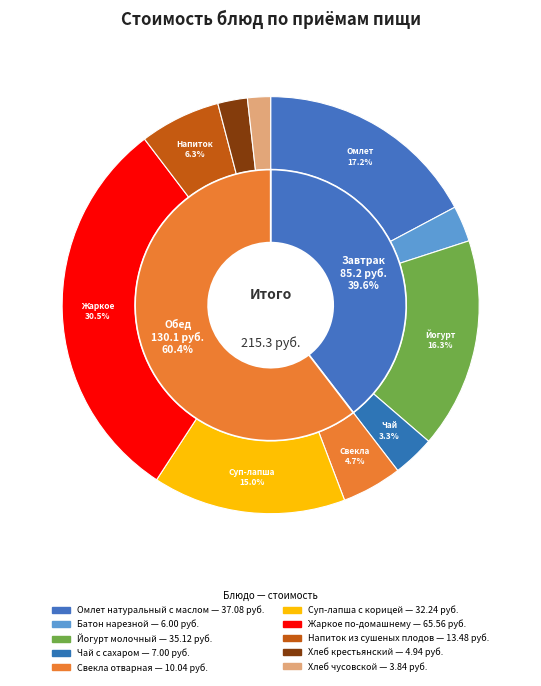

To the nearest percent, what is the difference between the largest and smallest slice percentages?

29%